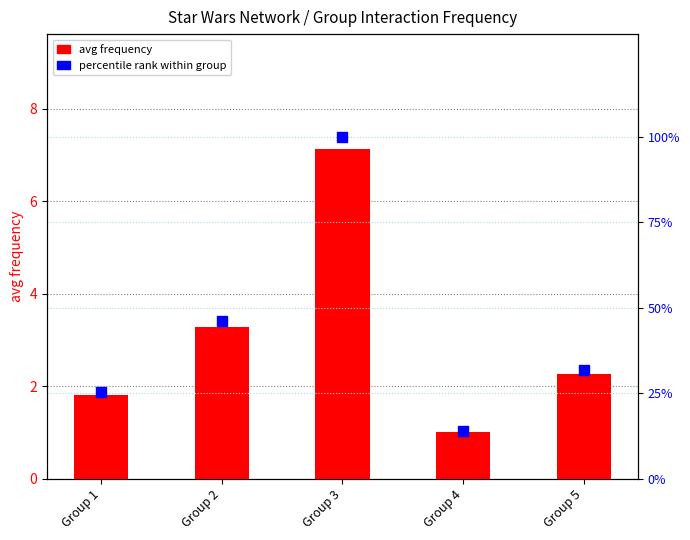

Is the value of percentile rank within group at Group 3 greater than the value of avg frequency at Group 3?

Yes